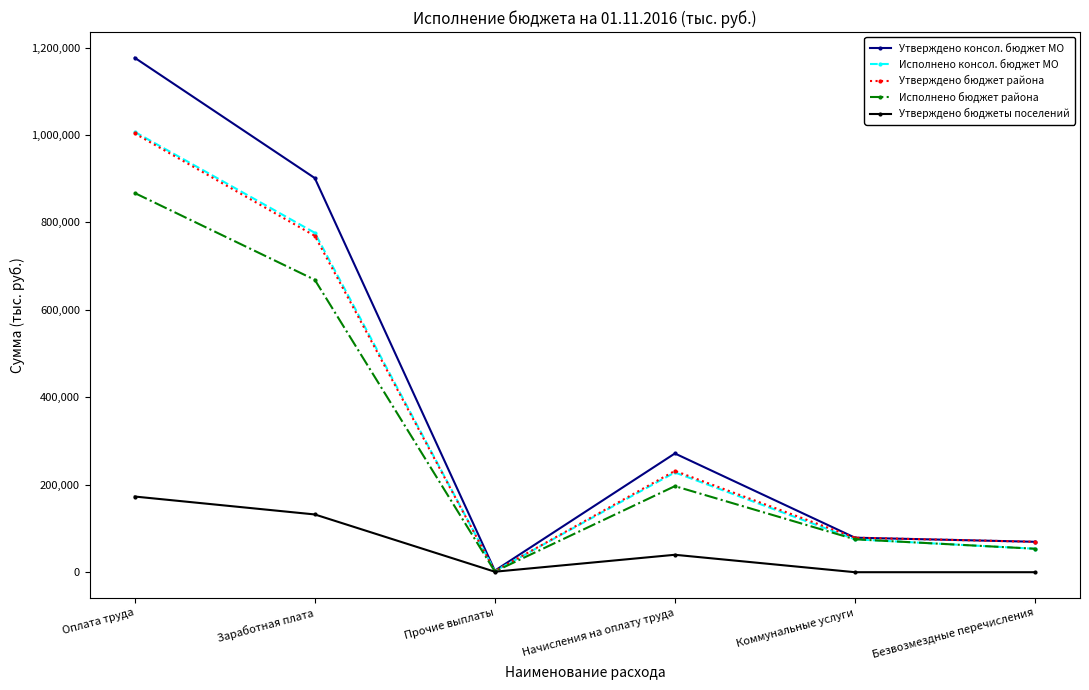

What is the average value of the Утверждено бюджет района series?

359248.0